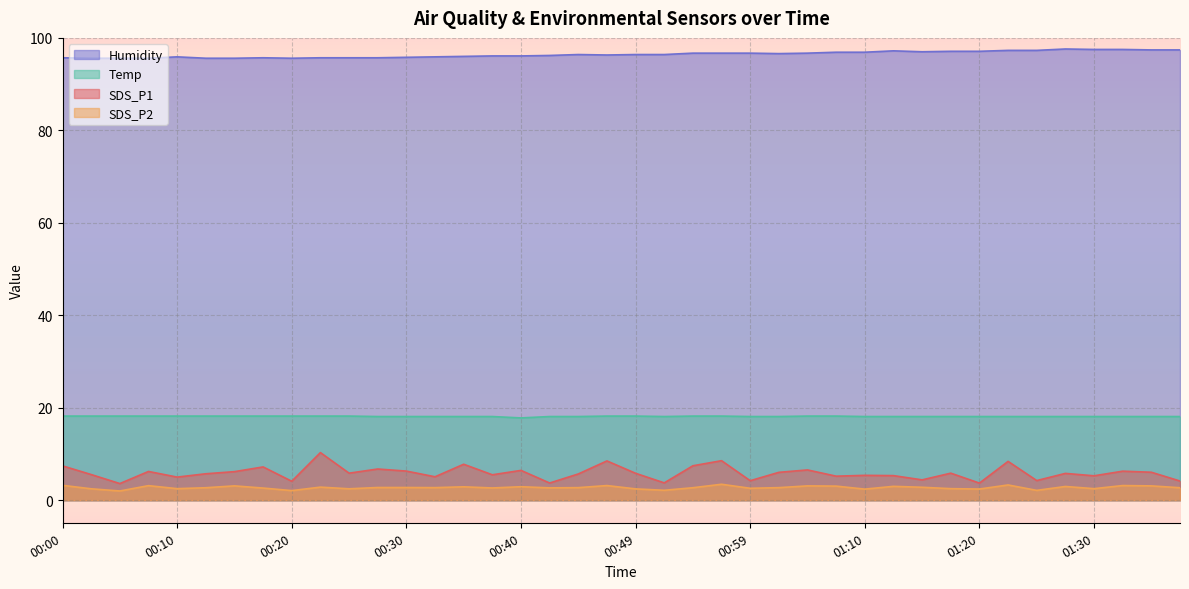

At which label does SDS_P1 first exceed 5?

00:00